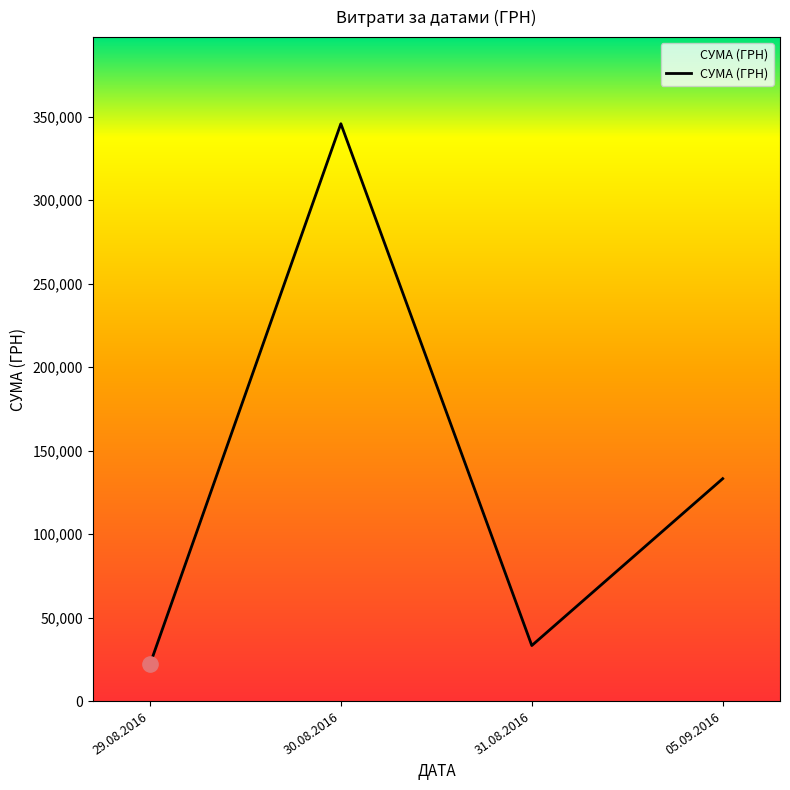

Rank the categories by value from lowest to highest.

29.08.2016, 31.08.2016, 05.09.2016, 30.08.2016